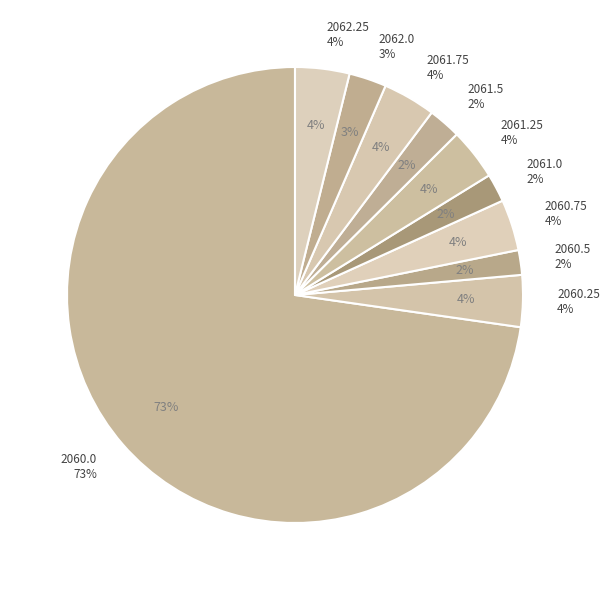

To the nearest percent, what is the average slice percentage?

10%